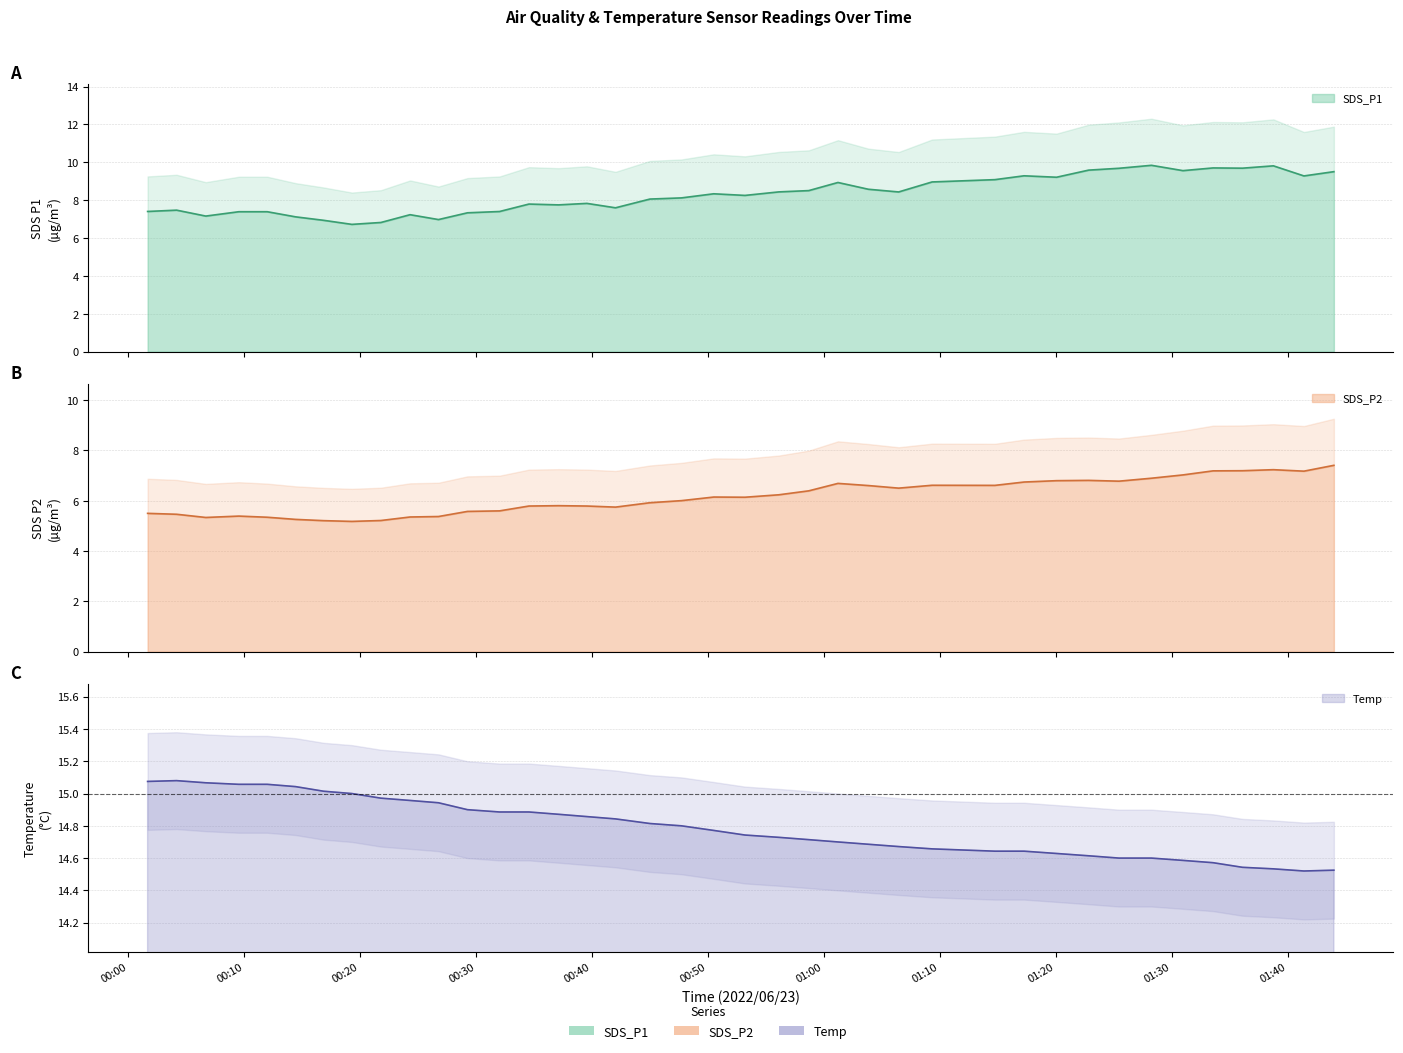

Count the number of categories in the chart.

39